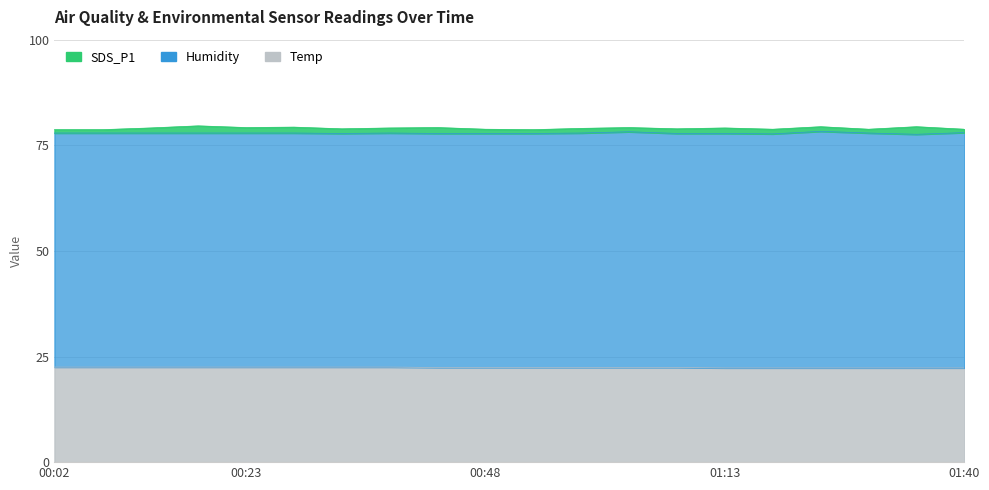

List the labels in order of Humidity value, smallest first.

00:33, 01:35, 00:02, 00:07, 00:12, 00:18, 00:23, 00:28, 00:38, 00:43, 00:48, 00:53, 01:08, 01:19, 00:58, 01:13, 01:30, 01:40, 01:03, 01:25